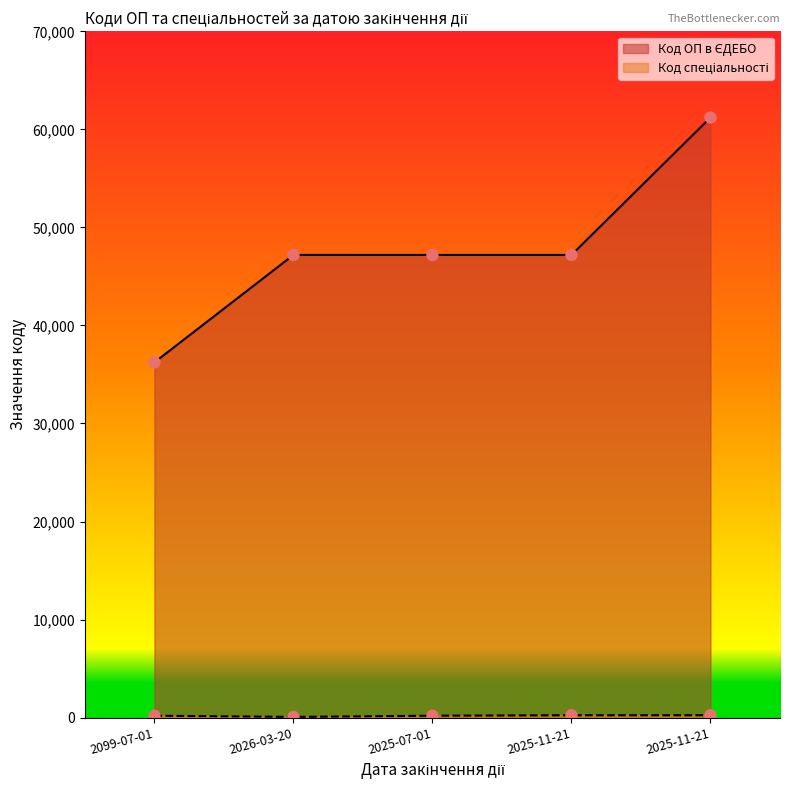

What are all the series names shown in the legend?

Код ОП в ЄДЕБО, Код спеціальності